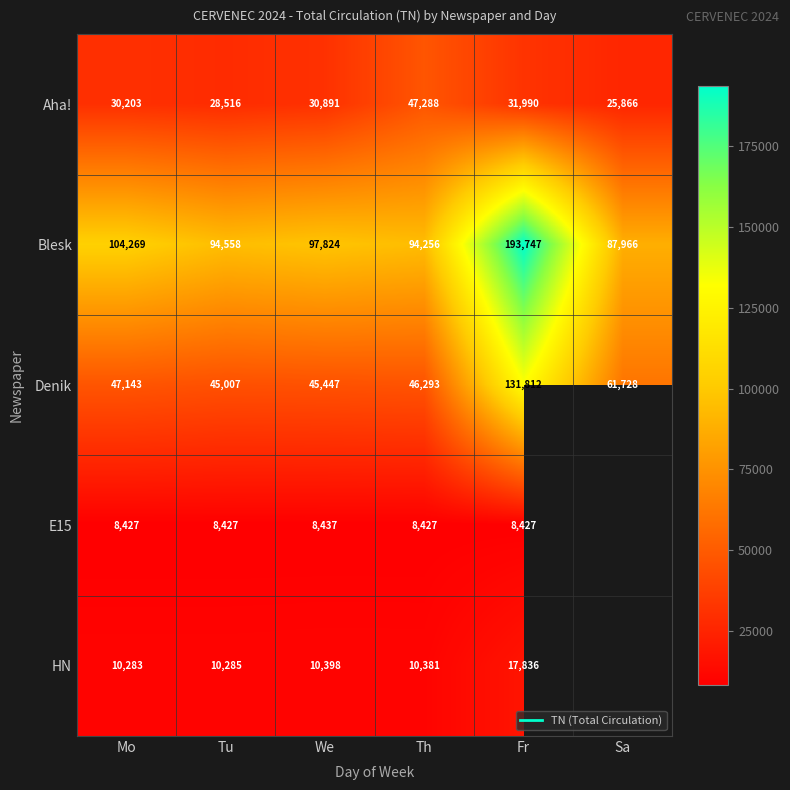

How many data points in Denik are less than 47143?

3